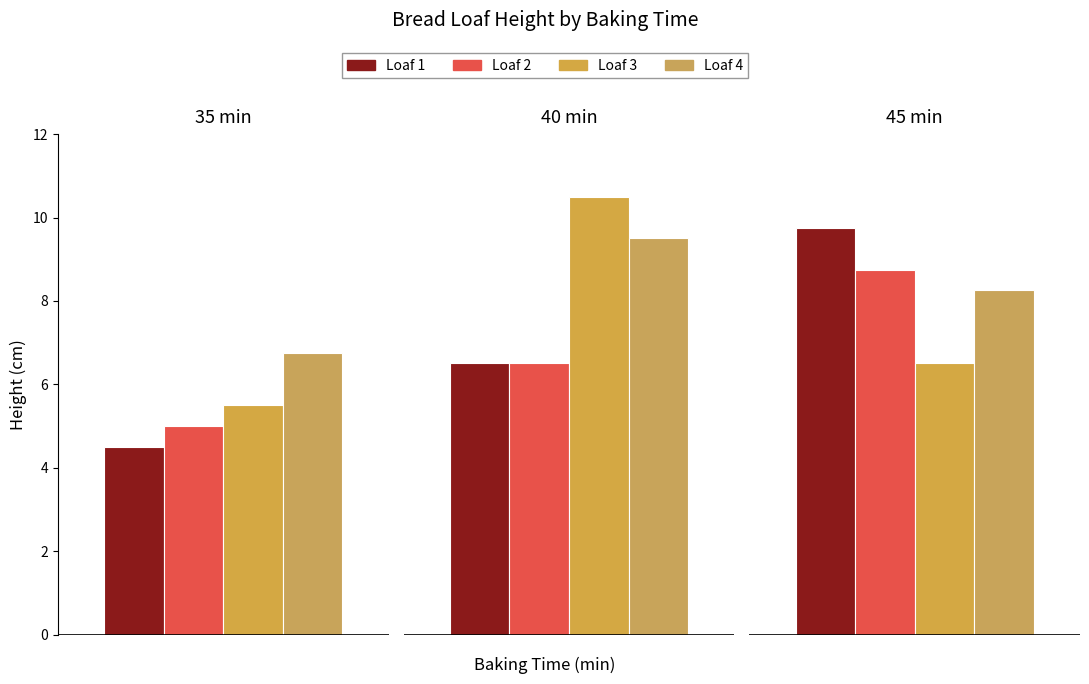

Does the chart contain any negative values?

No